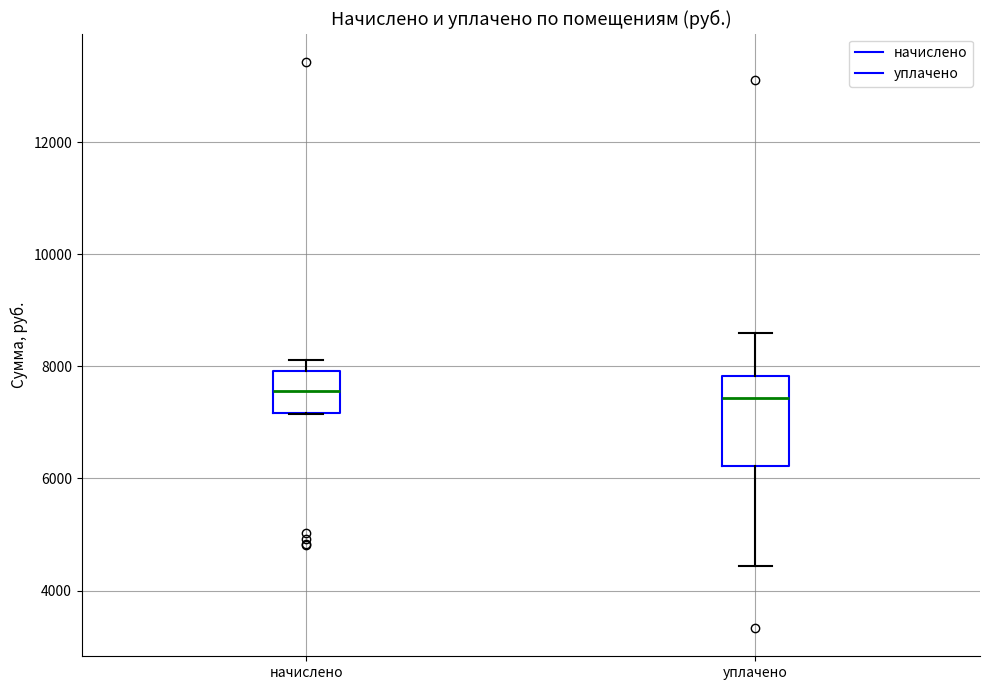

Which box is the tallest, from its lower edge to its upper edge?

уплачено